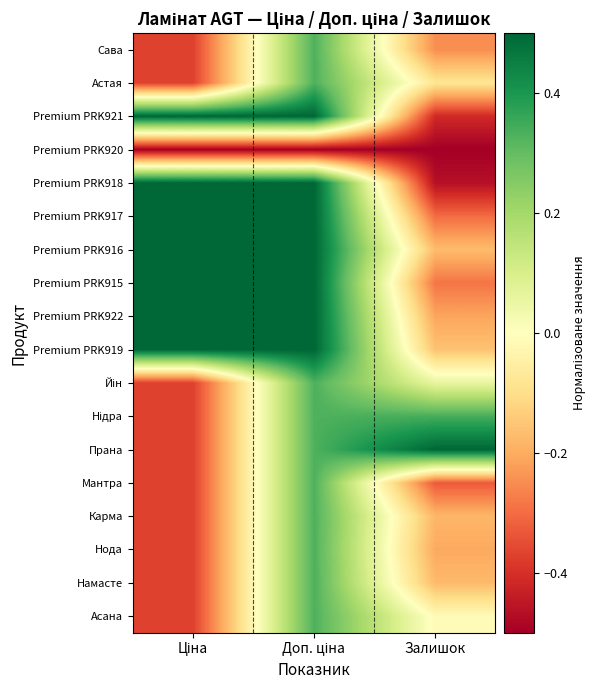

How many series are shown in this chart?

18